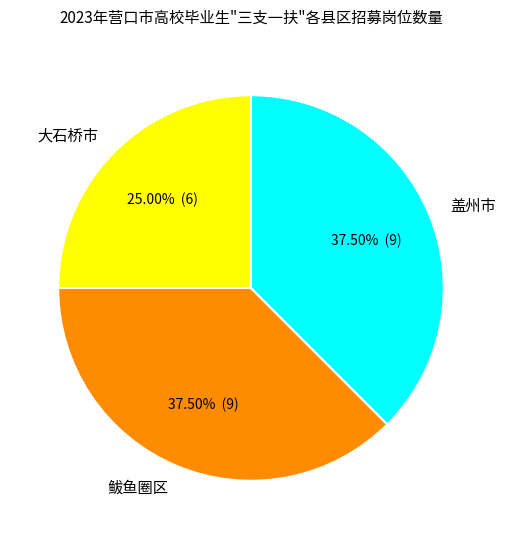

Which has a higher value, 鲅鱼圈区 or 大石桥市?

鲅鱼圈区